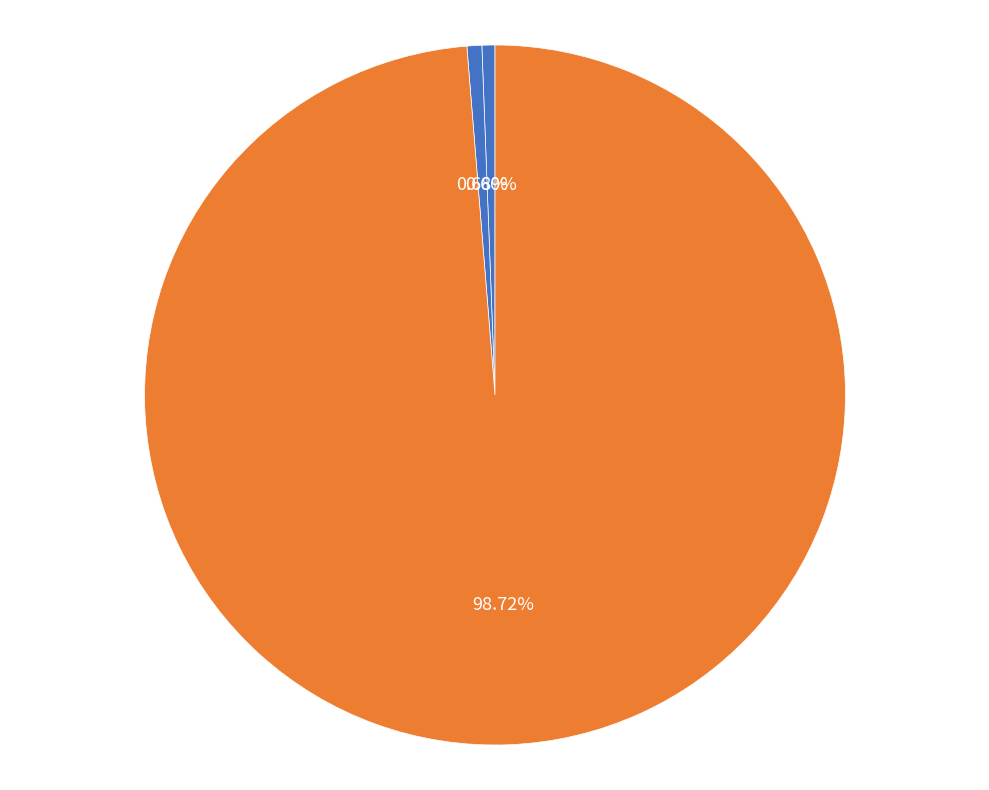

How many segments does this pie chart have?

3